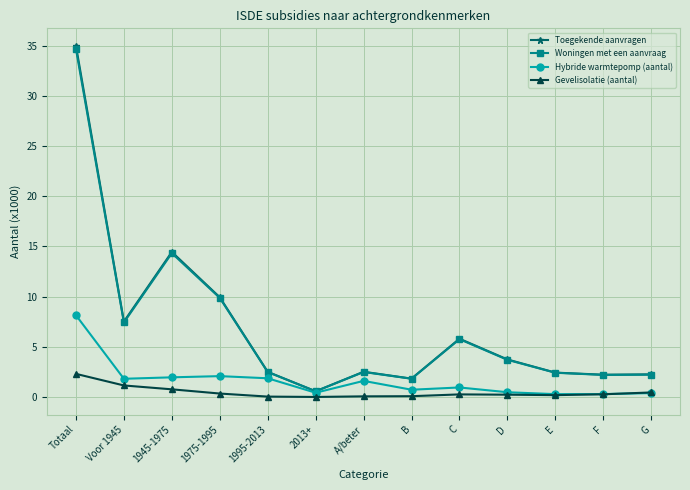

Which series has the largest range (max minus min)?

Toegekende aanvragen